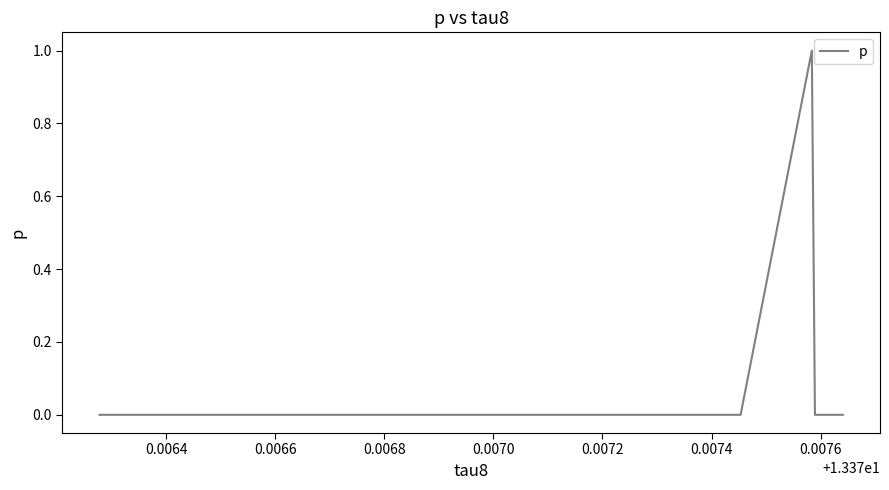

What is the greatest value displayed?

1.0